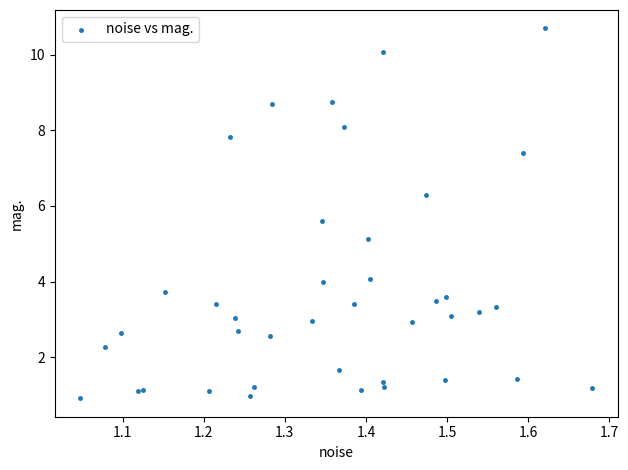

What Y value in the scatter plot is closest to 5?

5.1